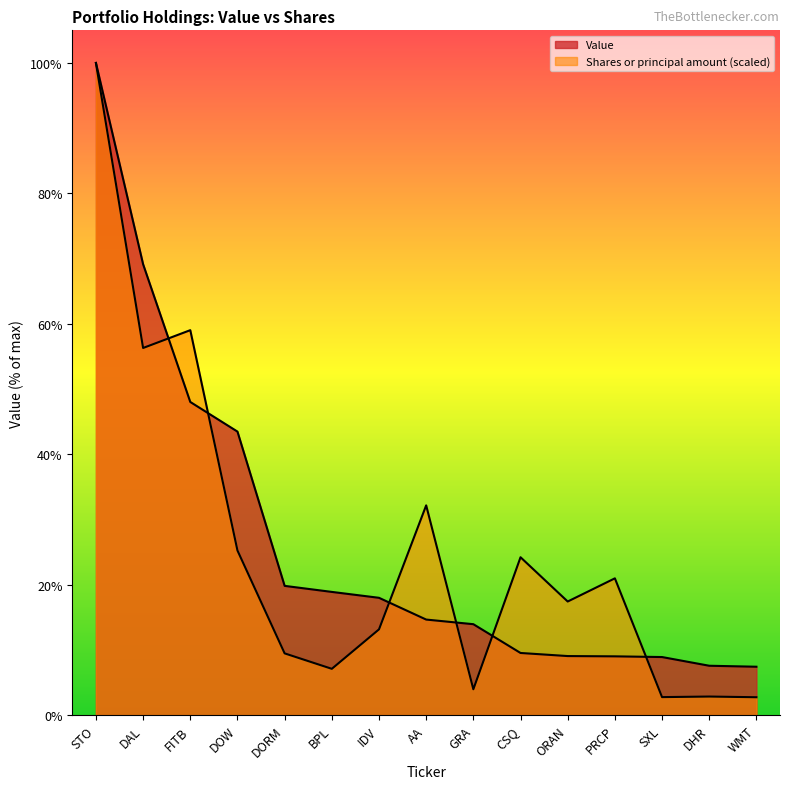

At AA, list the series in order from largest to smallest.

Shares or principal amount, Value